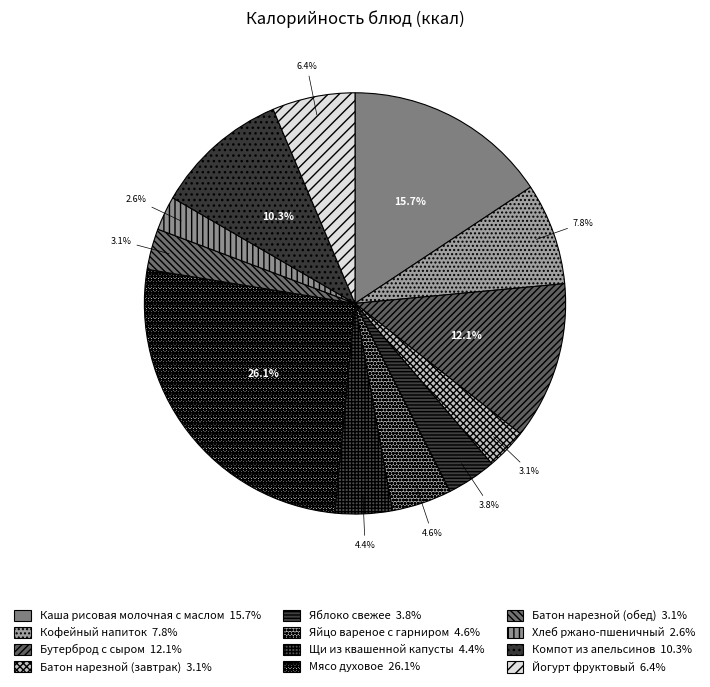

True or false: Щи из квашенной капусты accounts for 4% of the total.

True